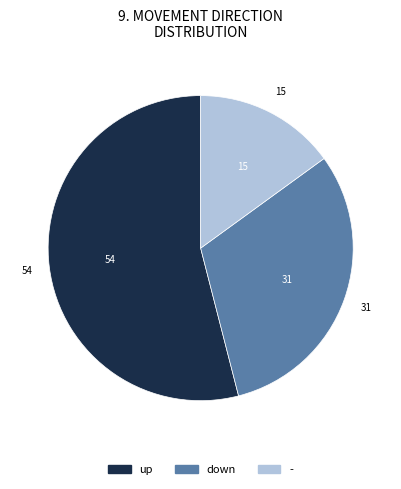

Is it true that down is 31% of the pie?

True